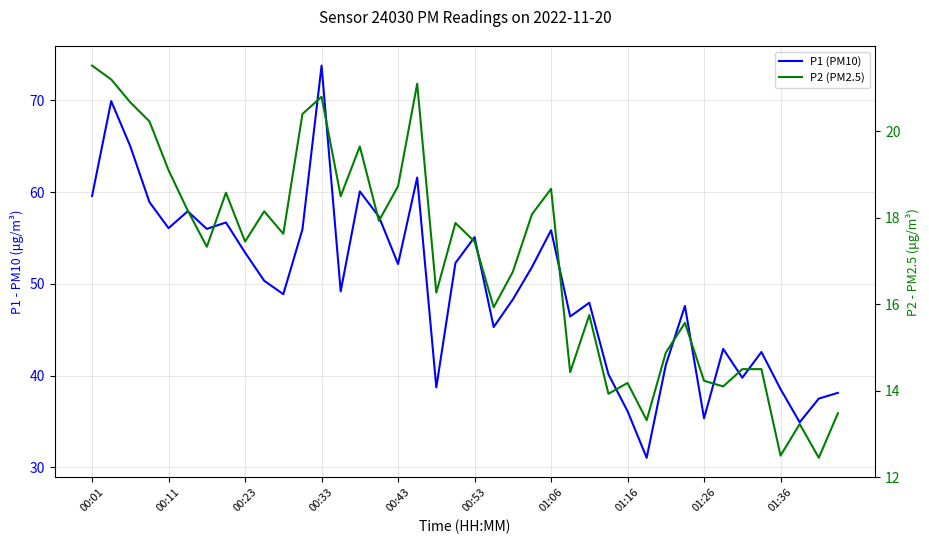

What position from the right is 21?

19